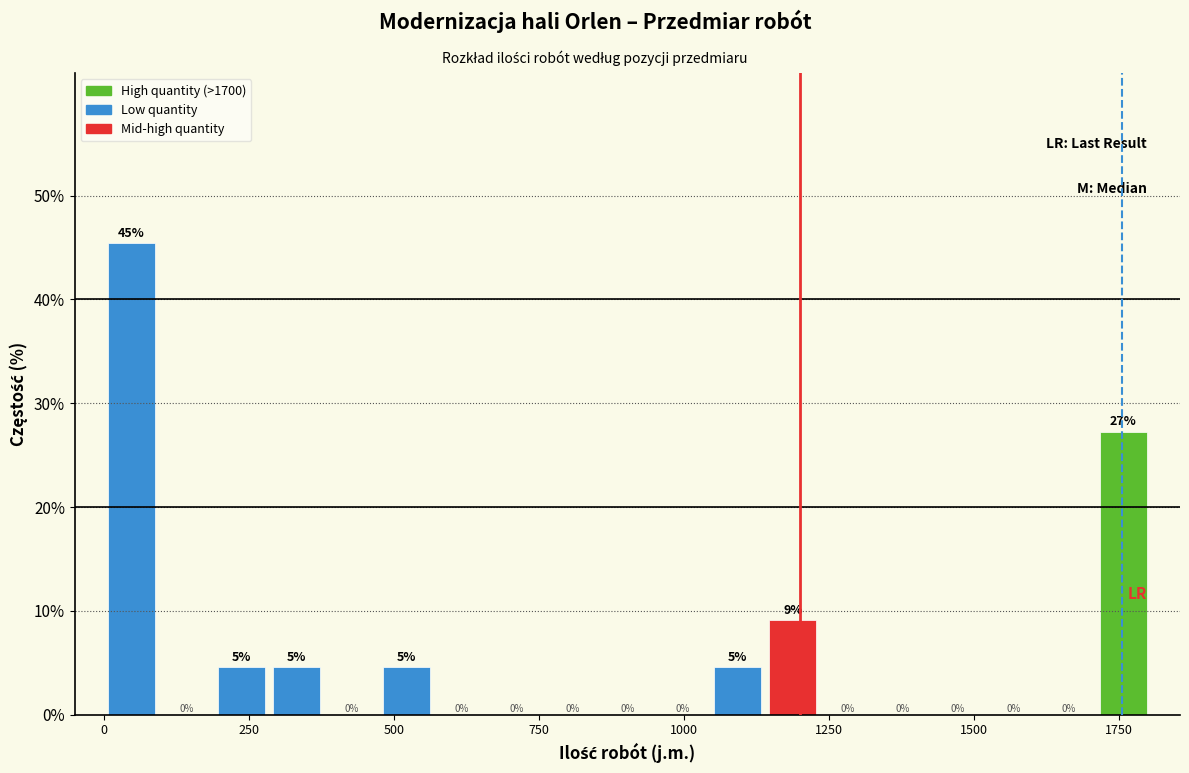

Read against the x-axis, roughly where is the centre of the tallest bar?

50